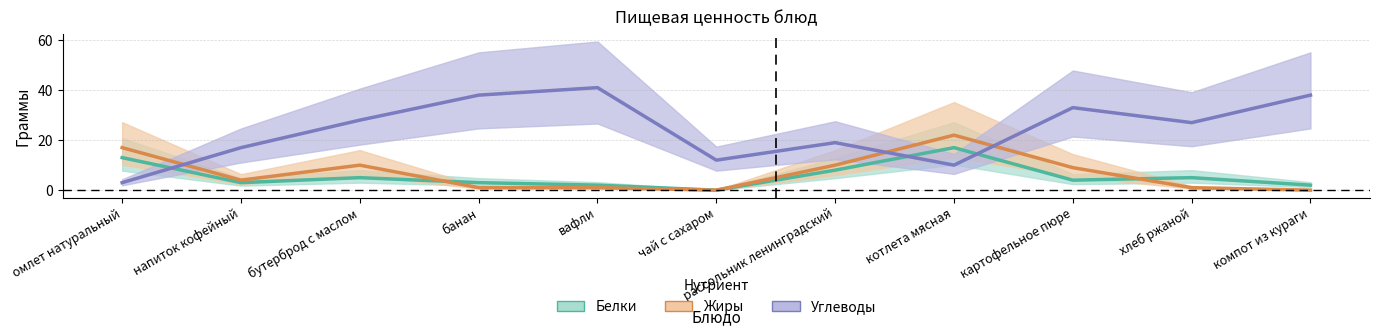

Which series has the largest range (max minus min)?

Углеводы